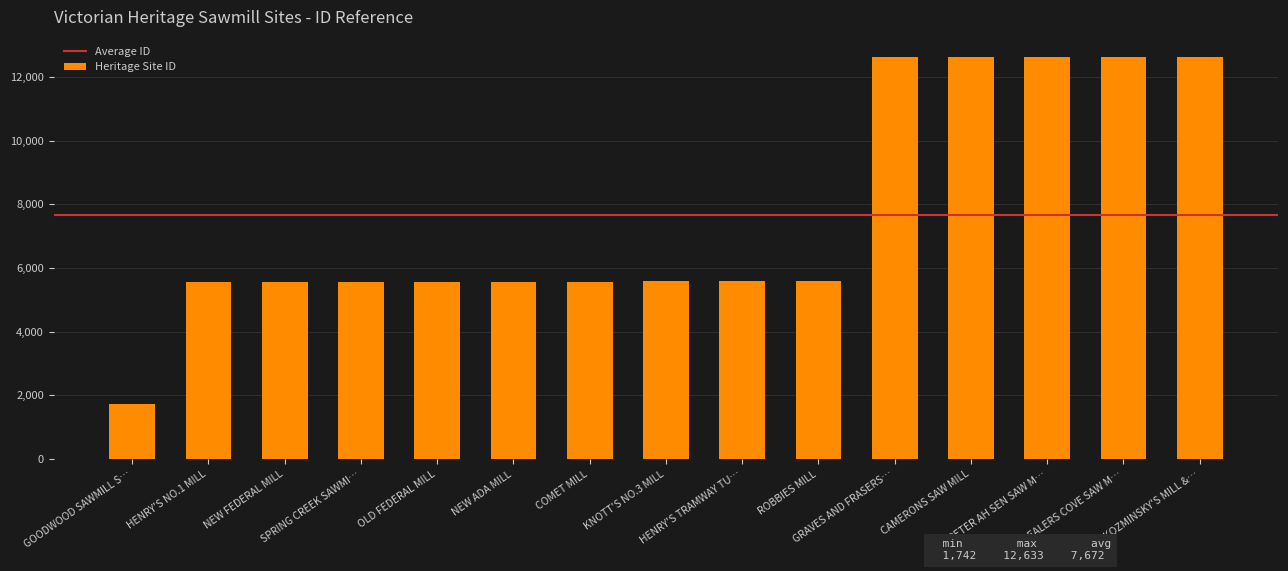

What is the average value?

7672